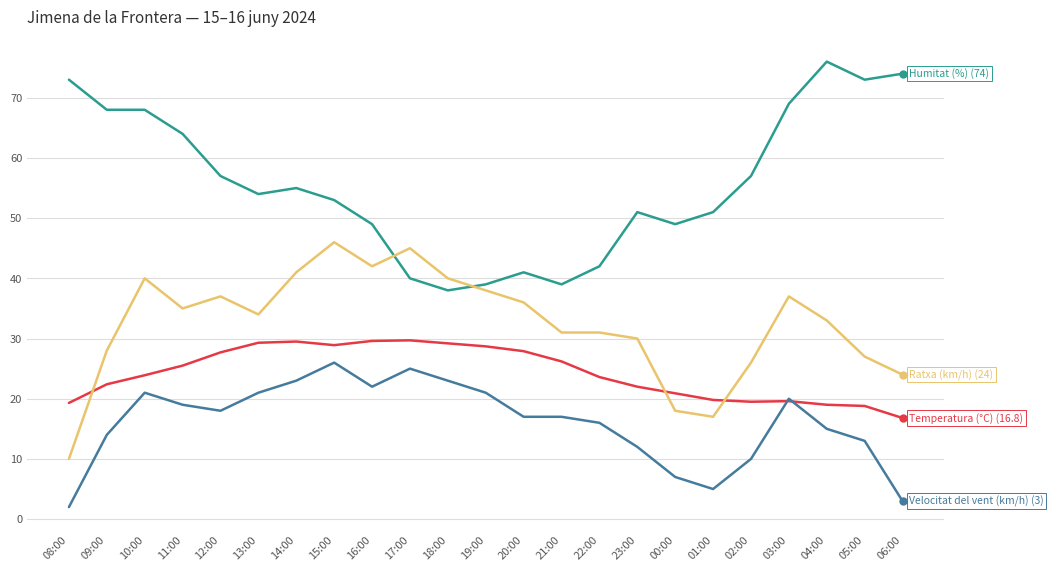

What is the maximum value shown in the chart?

76.0